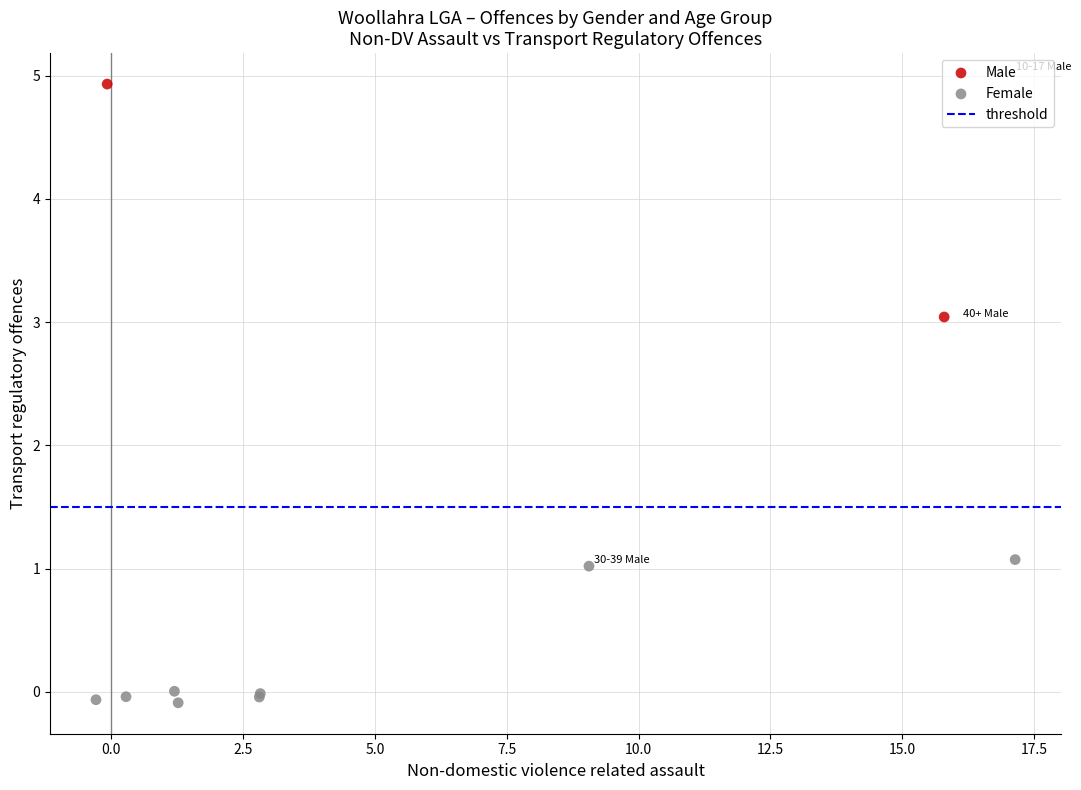

Which series reaches the maximum Y coordinate?

Male